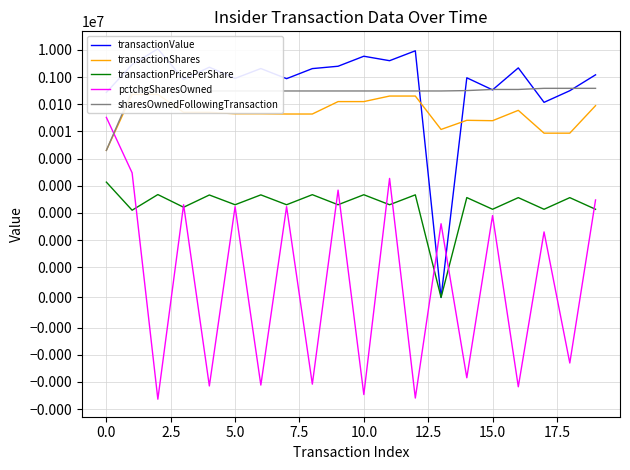

Which series has the largest total across all categories?

transactionValue